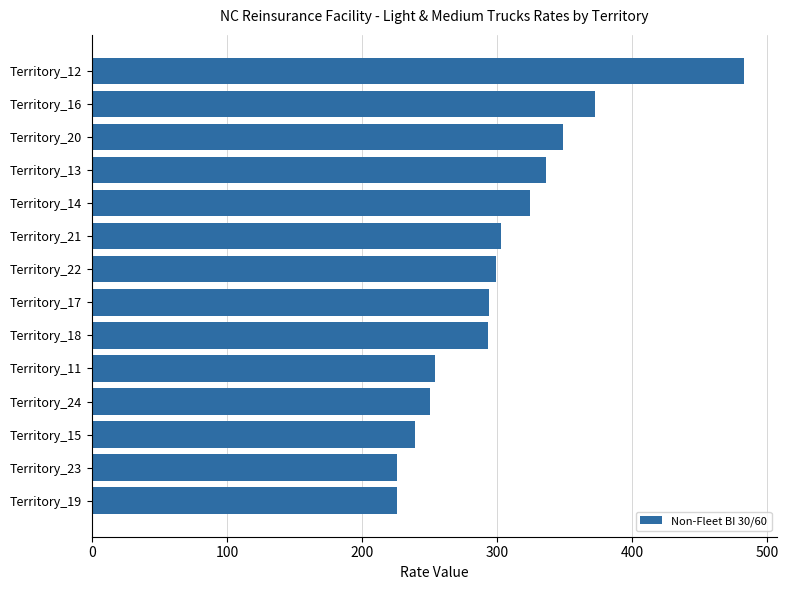

What is the difference between the values at Territory_17 and Territory_16?

78